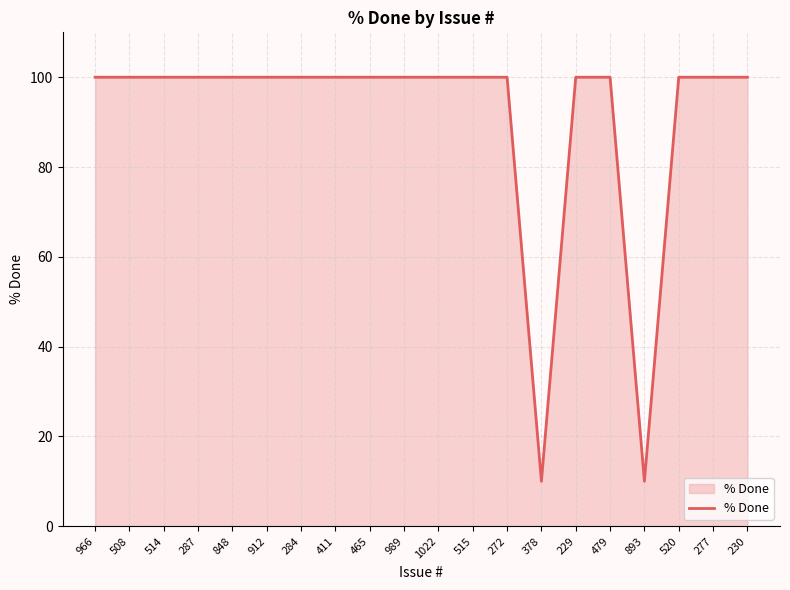

Reading left to right, transcribe all the data shown in this chart.

966=100	508=100	514=100	287=100	848=100	912=100	284=100	411=100	465=100	989=100	1022=100	515=100	272=100	378=10	229=100	479=100	893=10	520=100	277=100	230=100